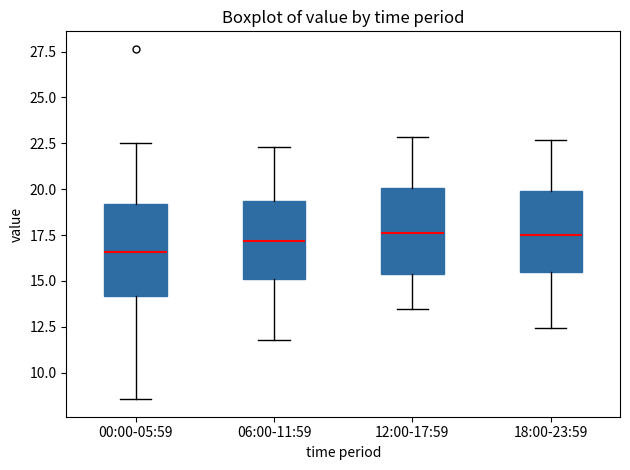

Reading left to right, read every box against the y-axis: the position of its median line, the range the box covers, and the ends of its whiskers. The values are not printed on the chart, so give them approximately, as read against the axis.

00:00-05:59: median 16.5, box 14.0 to 19.0, whiskers 8.5 to 22.5
06:00-11:59: median 17.0, box 15.0 to 19.5, whiskers 12.0 to 22.5
12:00-17:59: median 17.5, box 15.5 to 20.0, whiskers 13.5 to 23.0
18:00-23:59: median 17.5, box 15.5 to 20.0, whiskers 12.5 to 22.5